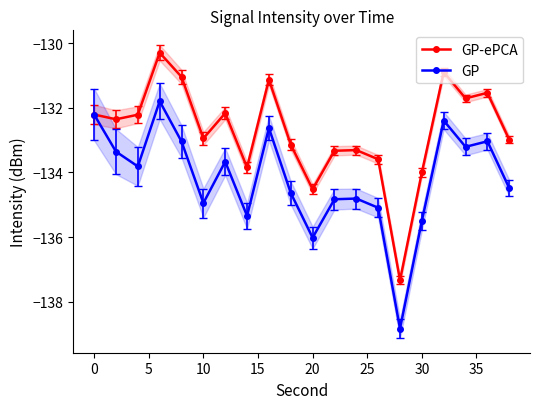

What is the sum of all GP-ePCA values?

-2654.5